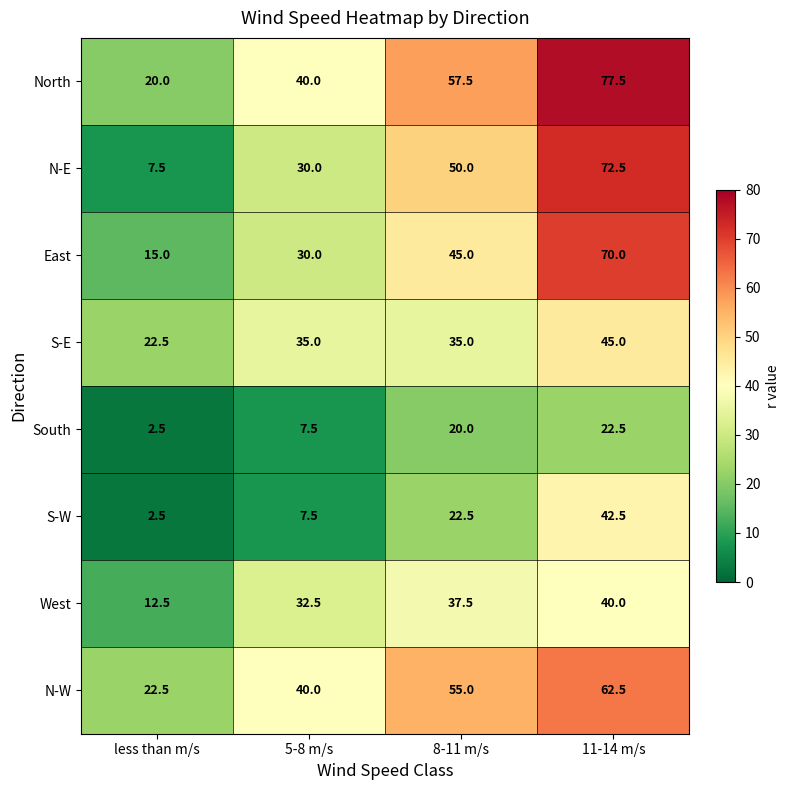

The value of North at 8-11 m/s is 18.7. True or false?

False